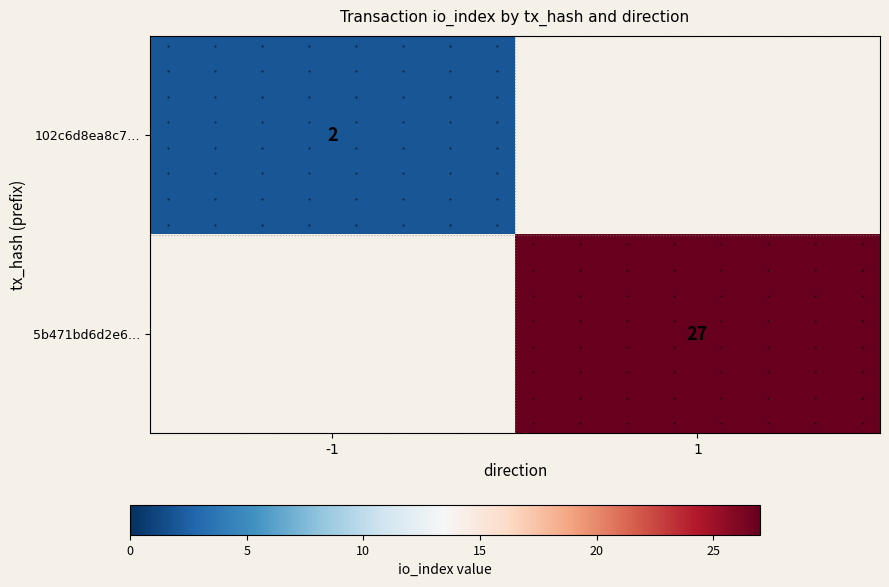

At which label is 102c6d8ea8c7… closest to 2?

-1